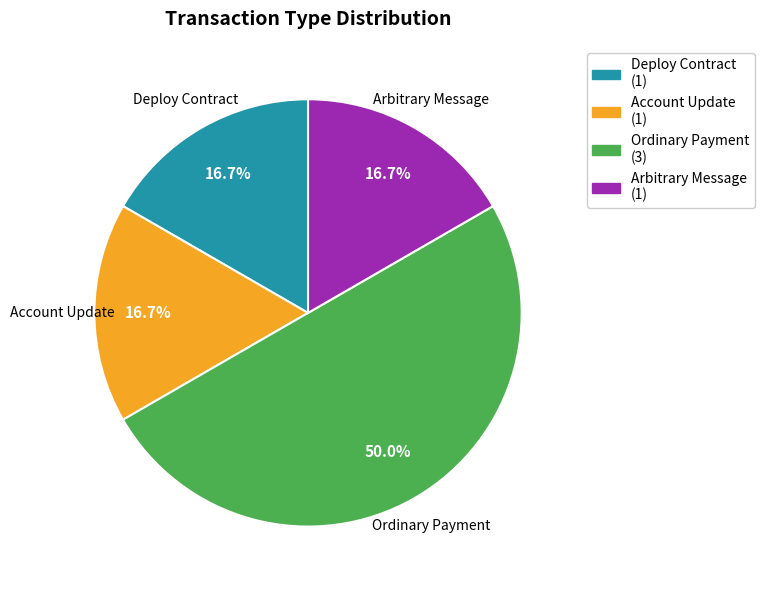

How many slices are in this pie chart?

4